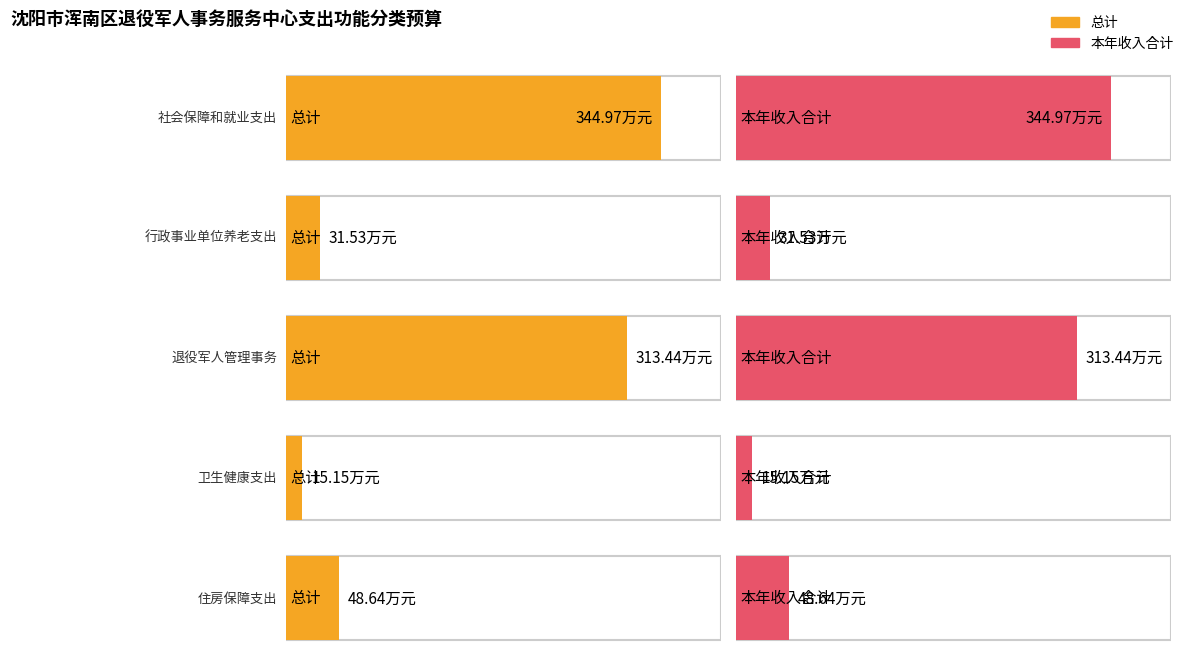

What are all the series names shown in the legend?

总计, 本年收入合计